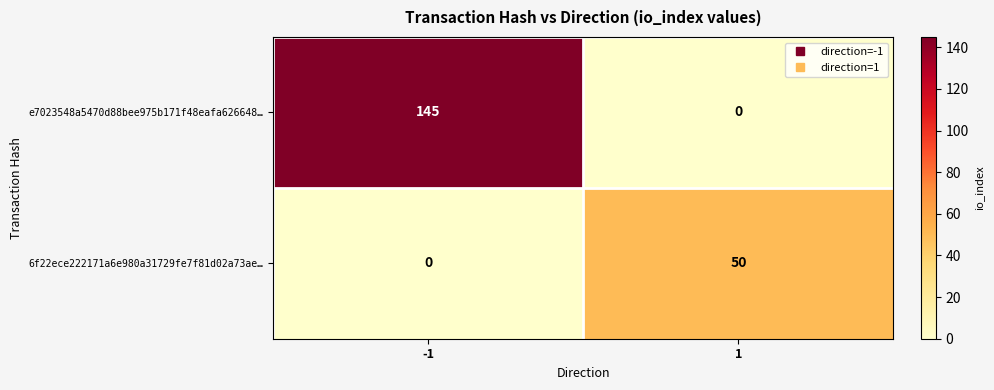

At how many categories does at least one series exceed 75?

1